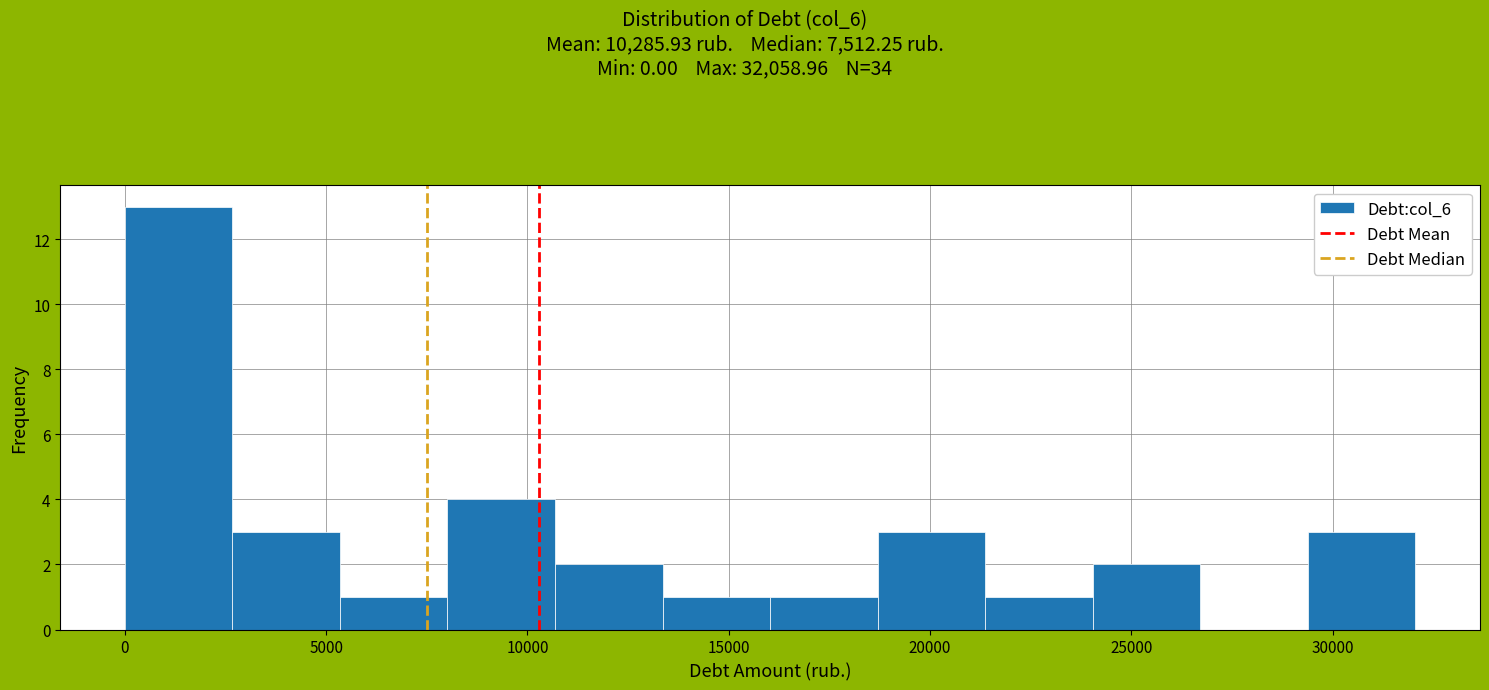

Reading left to right, list every bar in this chart as the range it spans on the x-axis followed by its height. Neither the bar edges nor the heights are printed on the chart, so give them approximately, as read against the axes.

0 to 2500: 13
2500 to 5500: 3
5500 to 8000: 1
8000 to 10500: 4
10500 to 13500: 2
13500 to 16000: 1
16000 to 18500: 1
18500 to 21500: 3
21500 to 24000: 1
24000 to 26500: 2
26500 to 29500: 0
29500 to 32000: 3